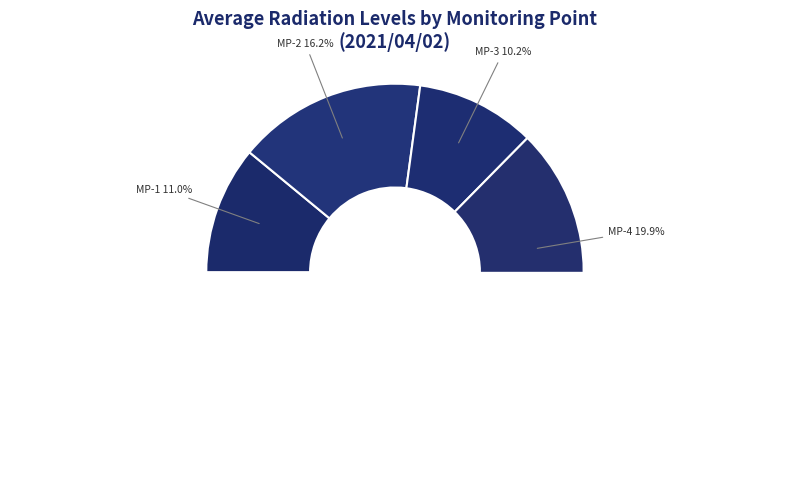

Does any single category account for the majority?

No